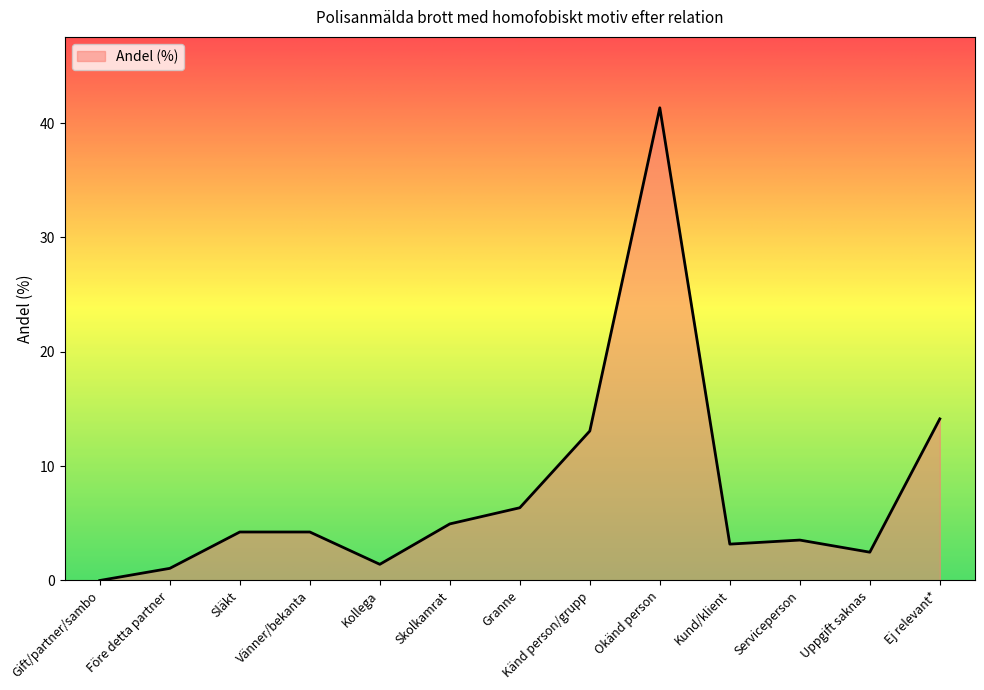

What is the greatest value displayed?

41.3